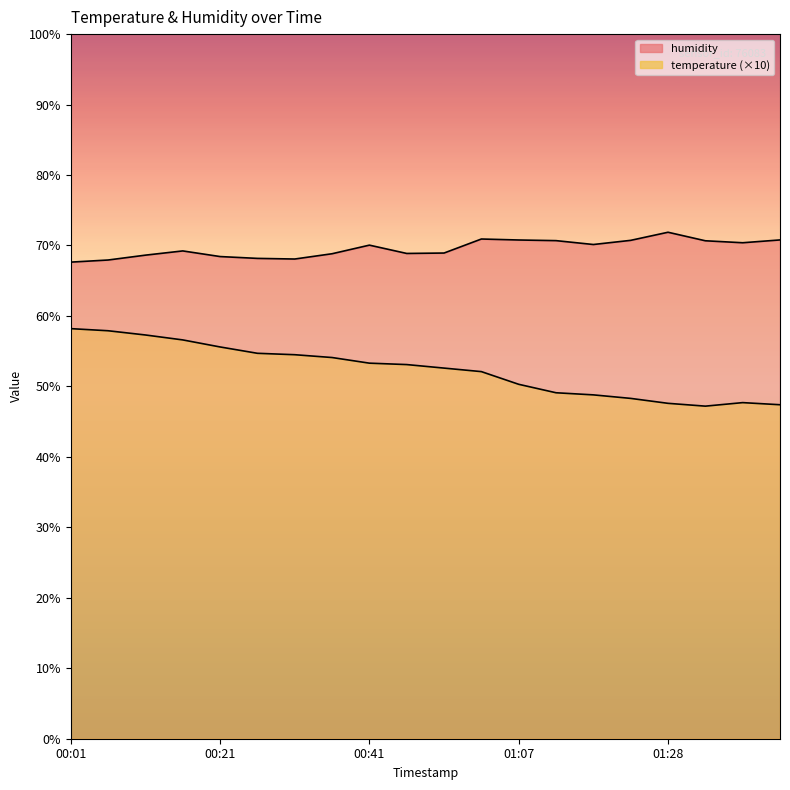

How many interior local peaks does the temperature series have?

1